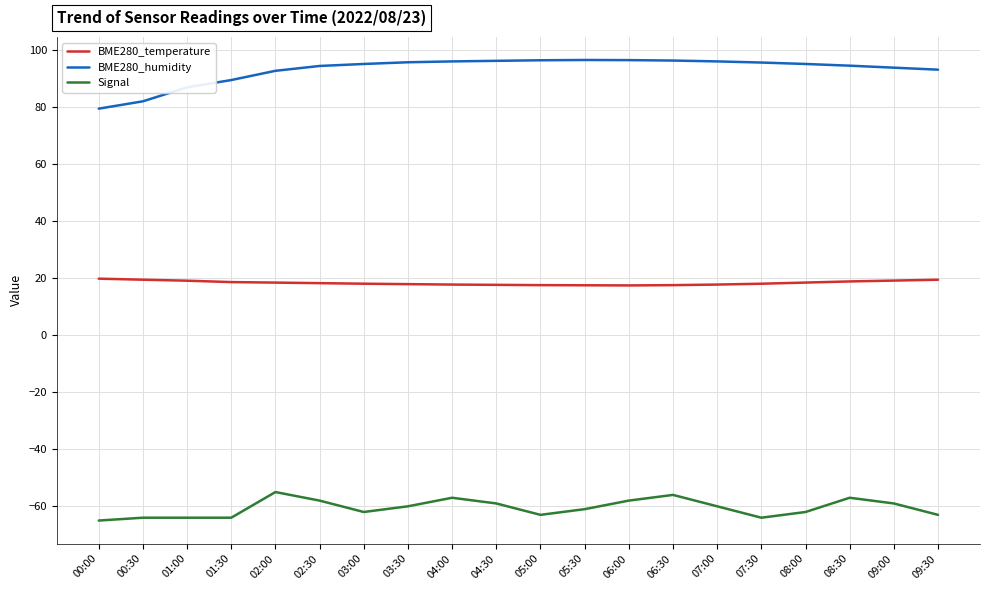

What is the lowest value of the BME280_temperature series?

17.5